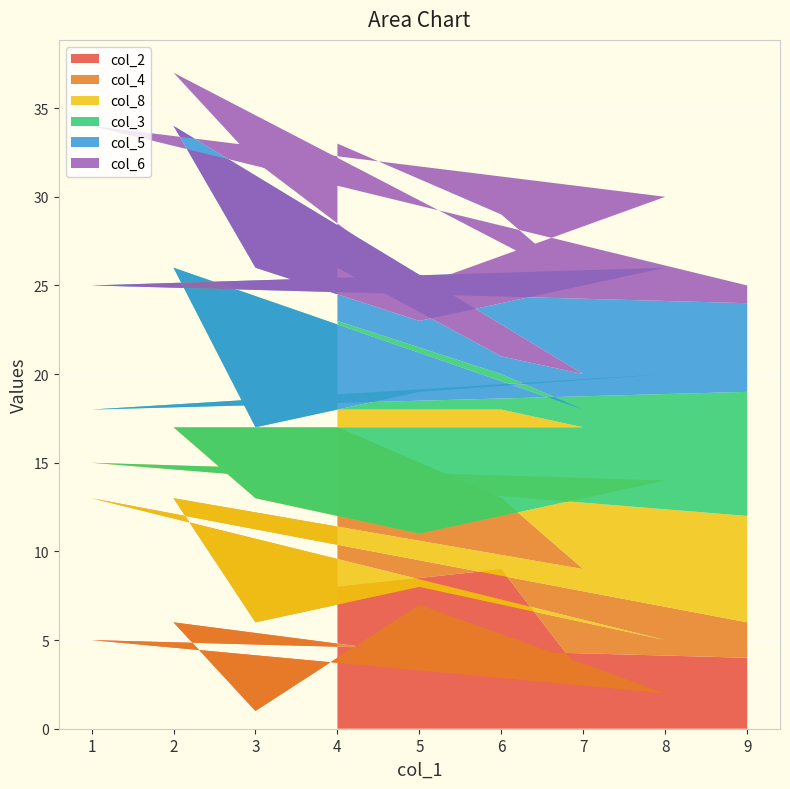

Reading left to right, transcribe all the data shown in this chart.

col_2: 8	9	3	6	1	7	2	5	4
col_4: 9	4	6	7	5	1	3	8	2
col_8: 1	5	8	4	7	3	9	2	6
col_3: 5	2	1	9	4	8	6	3	7
col_5: 3	1	2	8	9	4	6	7	5
col_6: 7	8	5	3	6	2	4	9	1